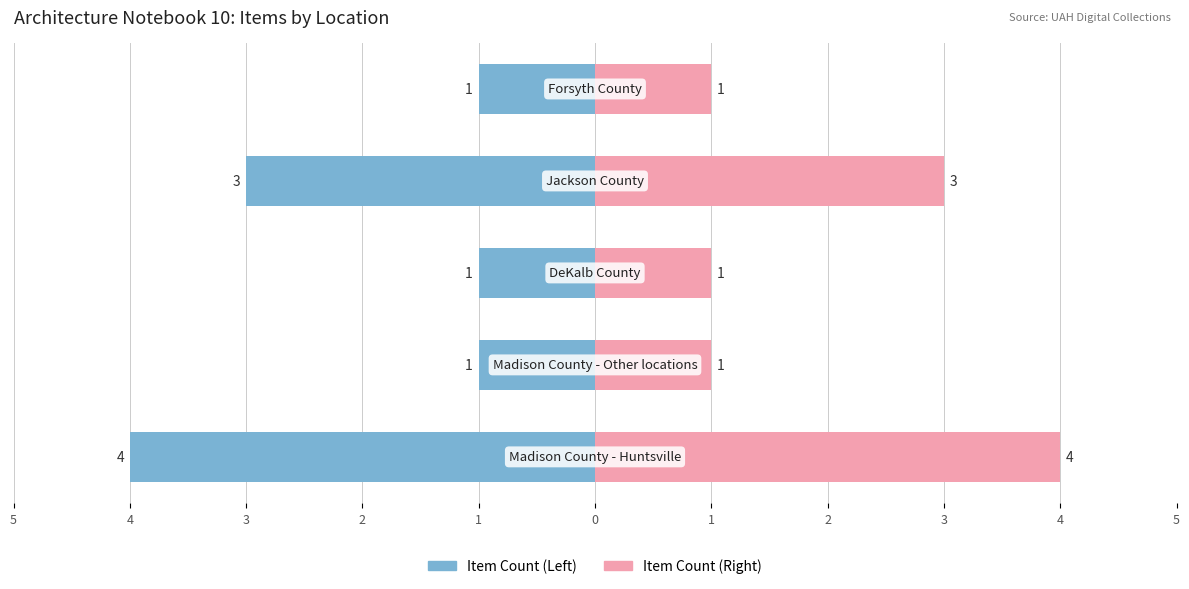

Reading left to right, list all the values displayed in this chart.

Item Count (Left): 5=-4	4=-1	3=-1	2=-3	1=-1
Item Count (Right): 5=4	4=1	3=1	2=3	1=1